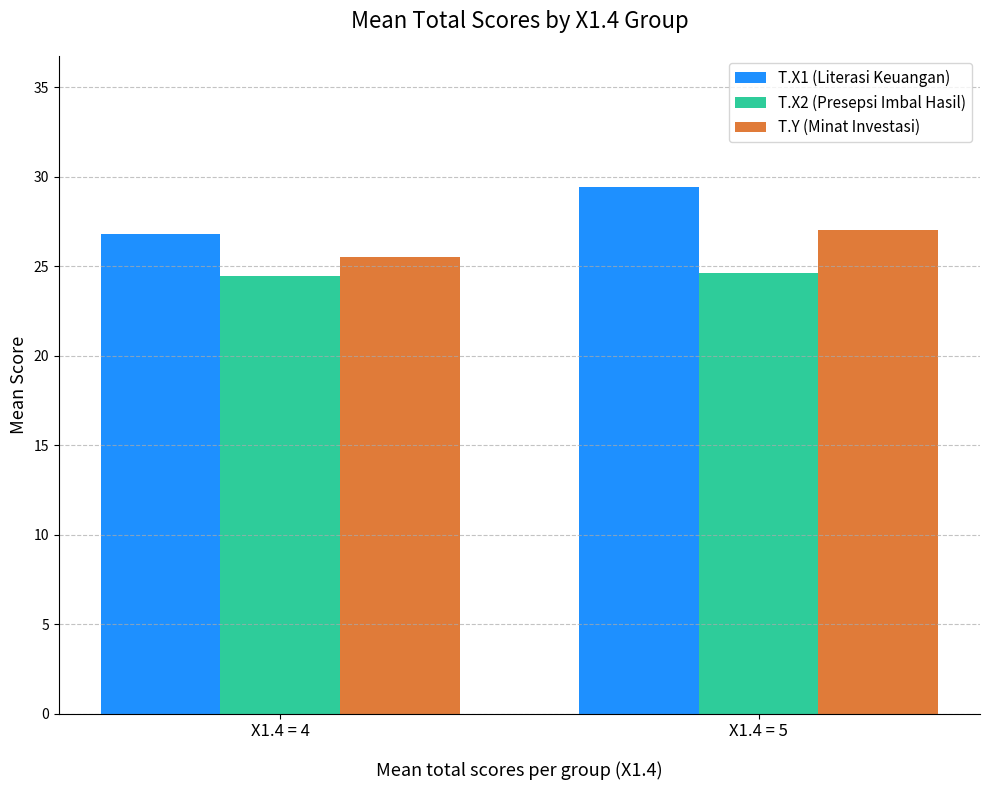

True or false: T.Y (Minat Investasi) has a value of 27.0 at X1.4 = 5.

True